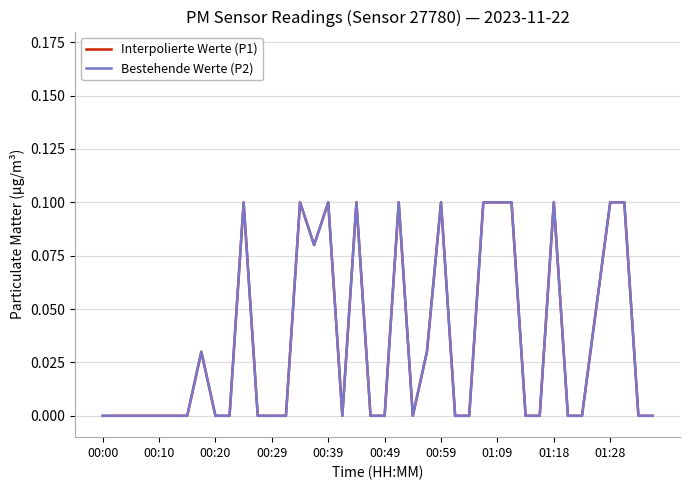

Which series has the widest spread of values?

Interpolierte Werte (P1)